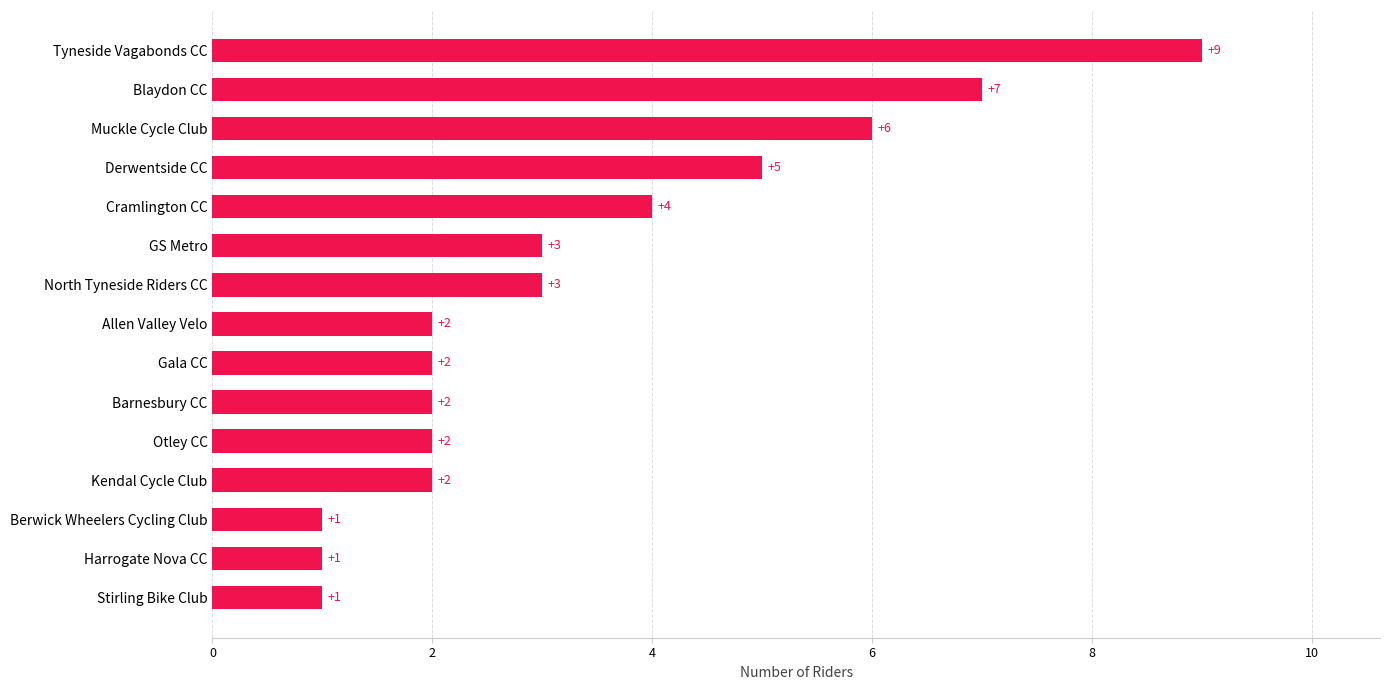

True or false: the data shows 1 at Stirling Bike Club.

True